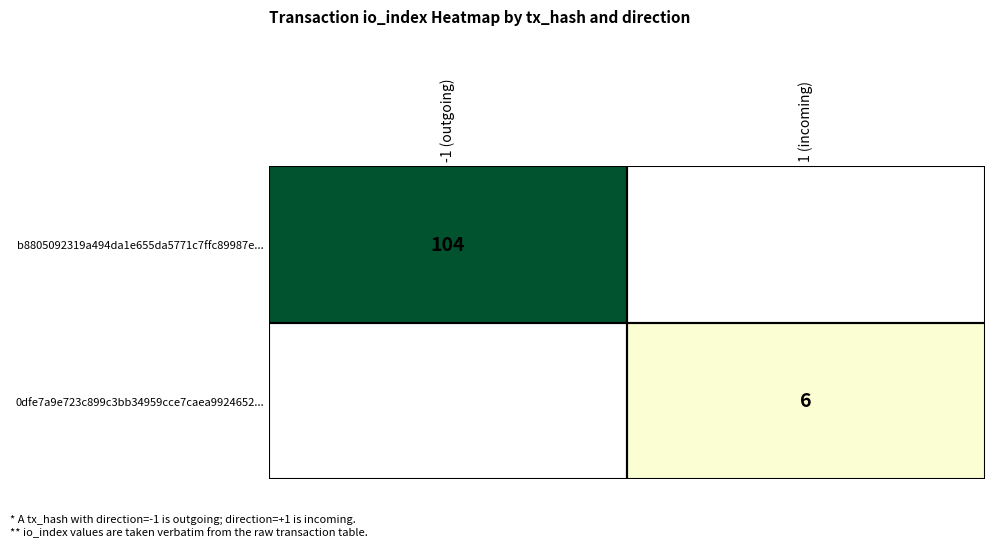

The value of 0dfe7a9e723c899c3bb34959cce7caea9924652... at 1 (incoming) is 6. True or false?

True